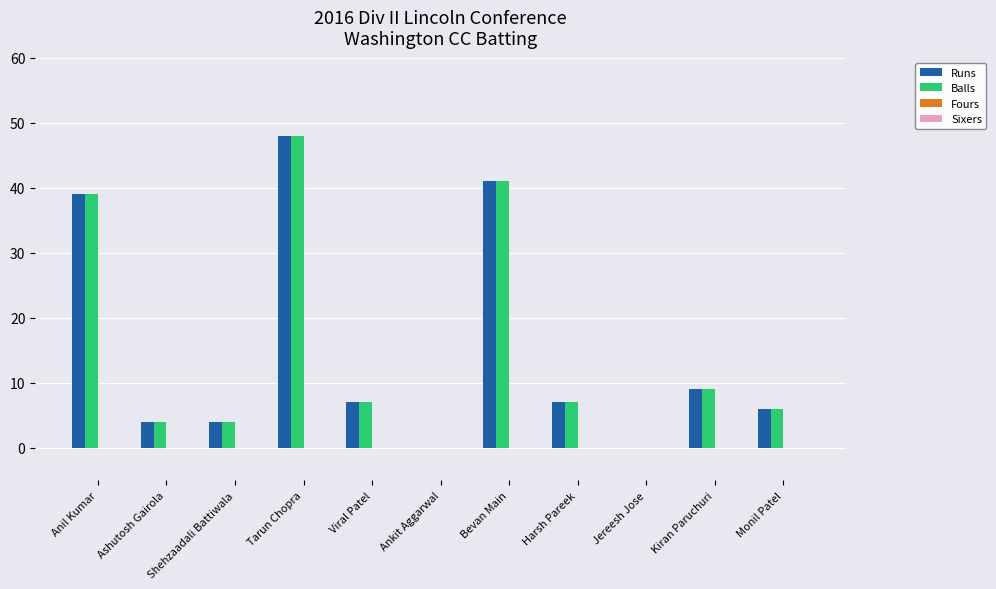

True or false: Runs has a value of 3 at Harsh Pareek.

False